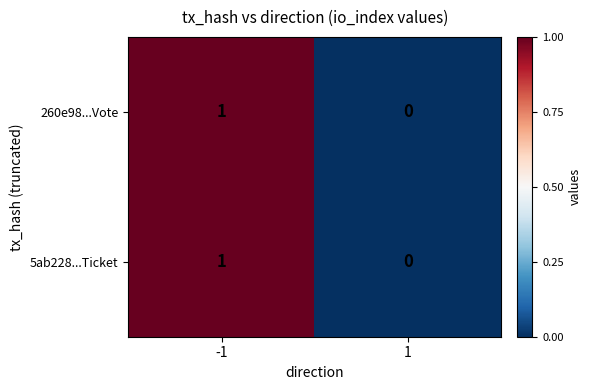

Rank the categories by 5ab228...Ticket value from highest to lowest.

-1, 1